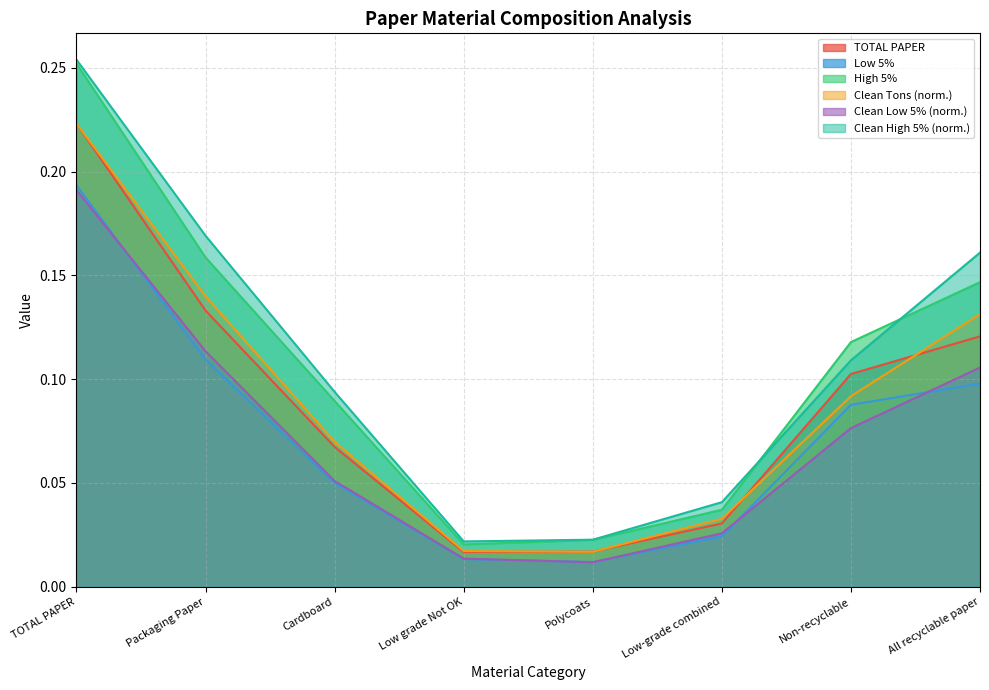

How many interior local valleys does the Clean High 5% series have?

1